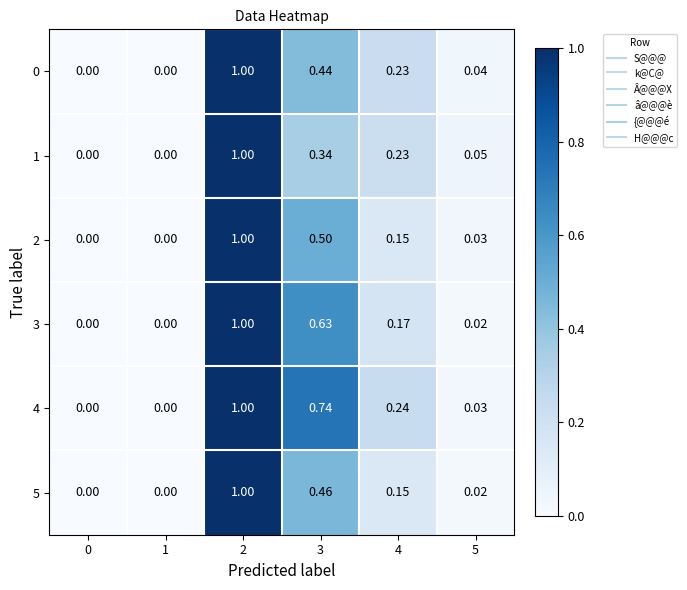

How many data points in 4 are above 0?

4